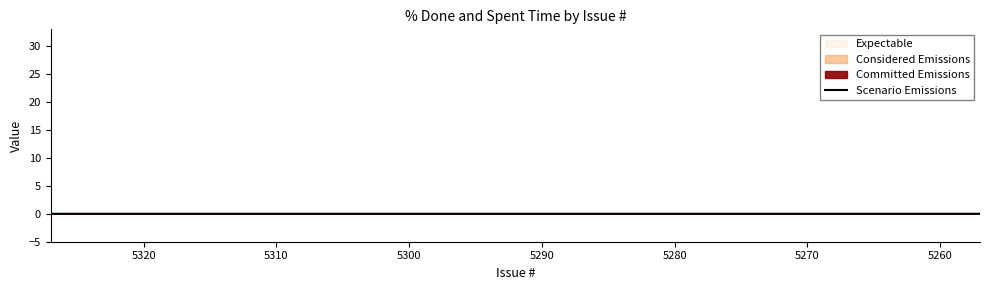

Is this an area chart (filled region under the line)?

No